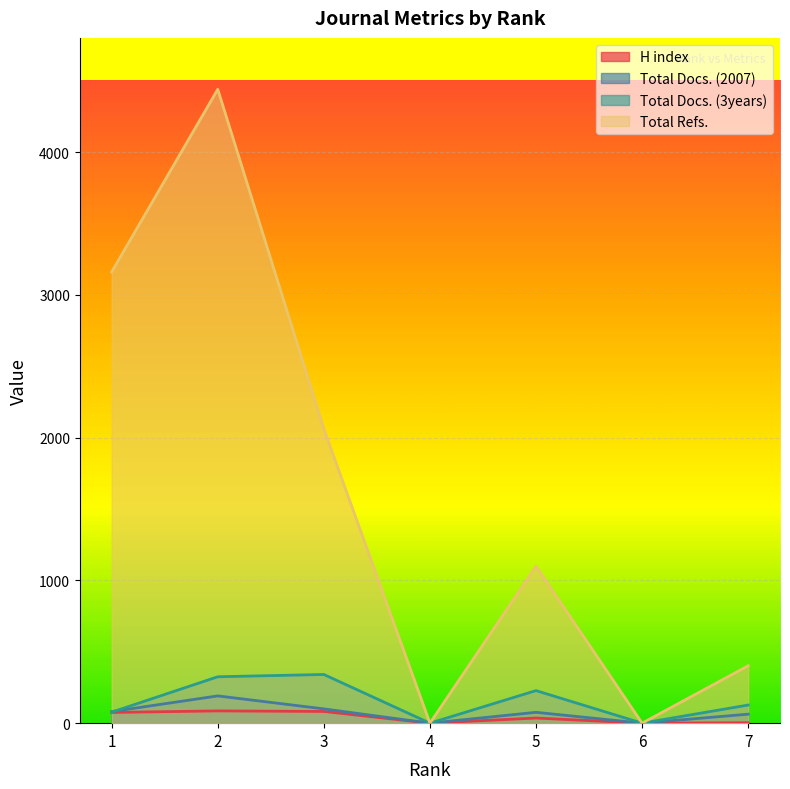

Is it true that Total Docs. (3years) equals 157 at 4?

False